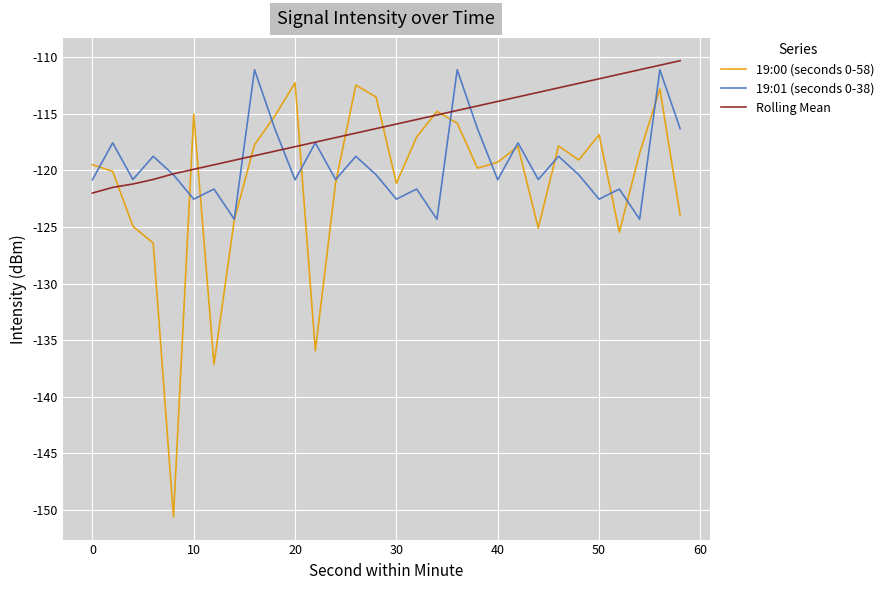

Is this an area chart (filled region under the line)?

No